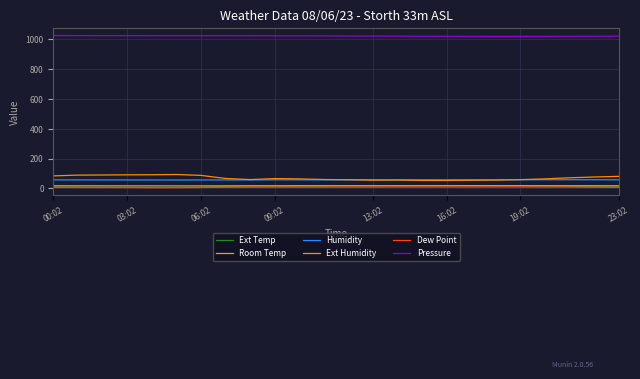

What is the lowest value of the Ext Humidity series?

52.9